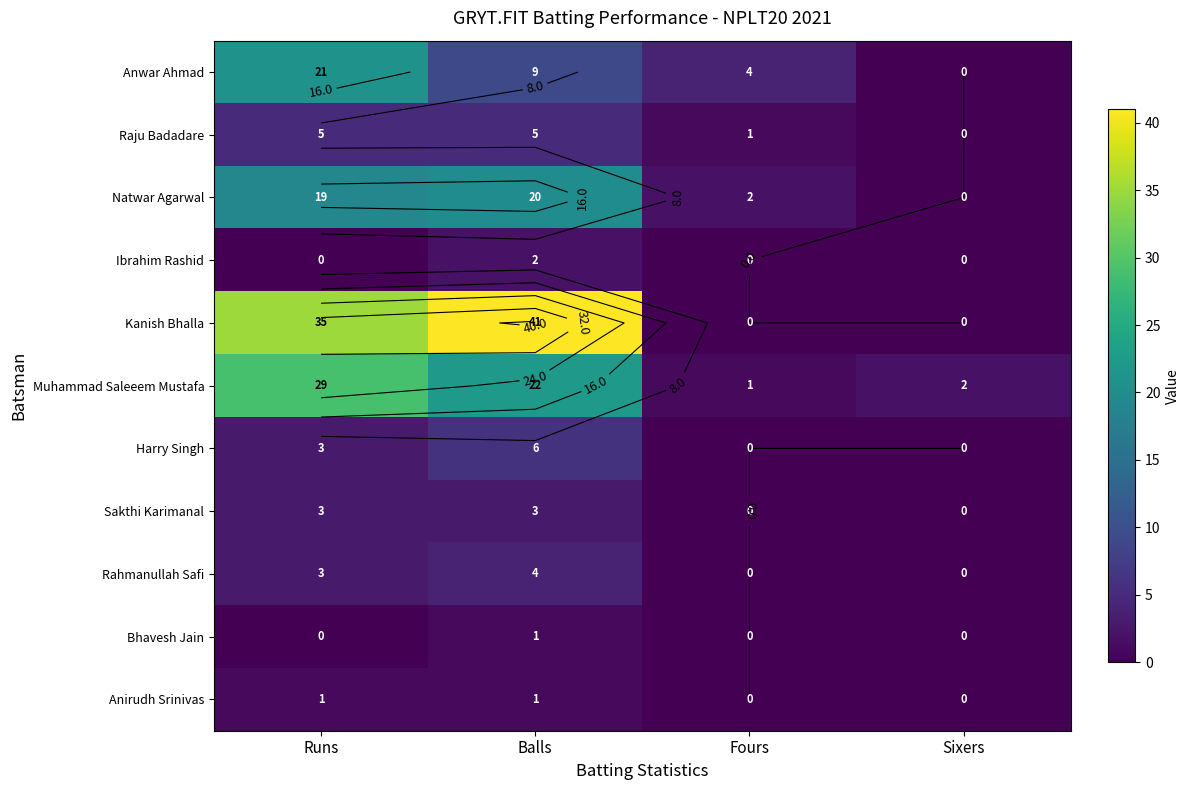

Where is Raju Badadare nearest to the value 2?

Fours